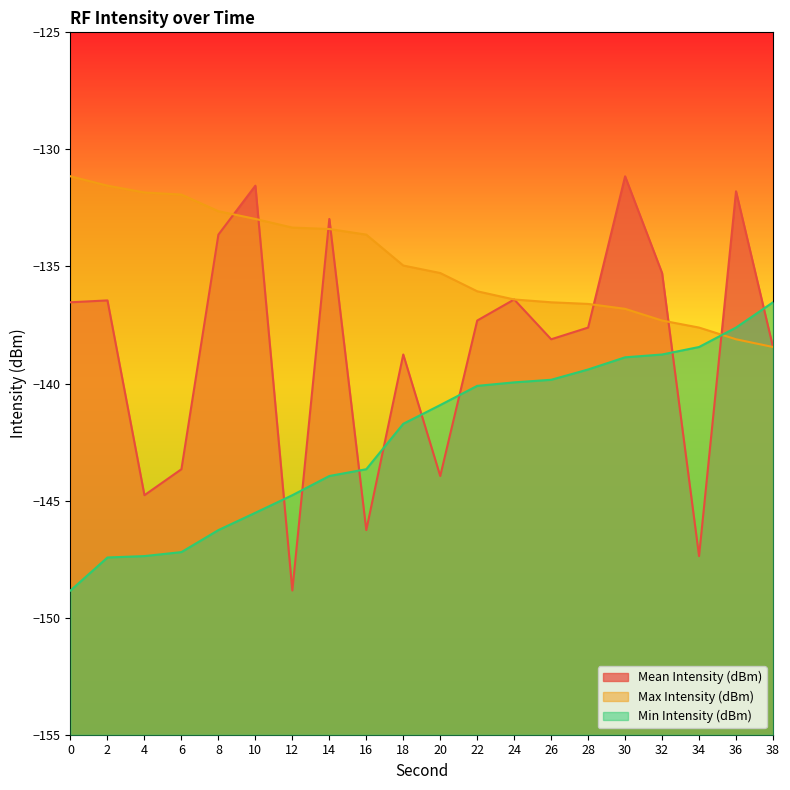

Which series has the widest spread of values?

Mean Intensity (dBm)